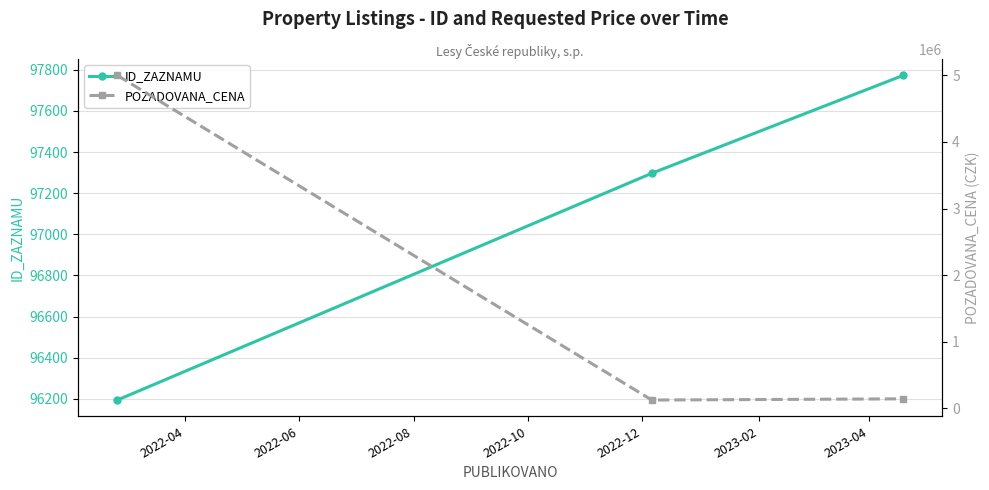

What is the minimum value for ID_ZAZNAMU?

96194